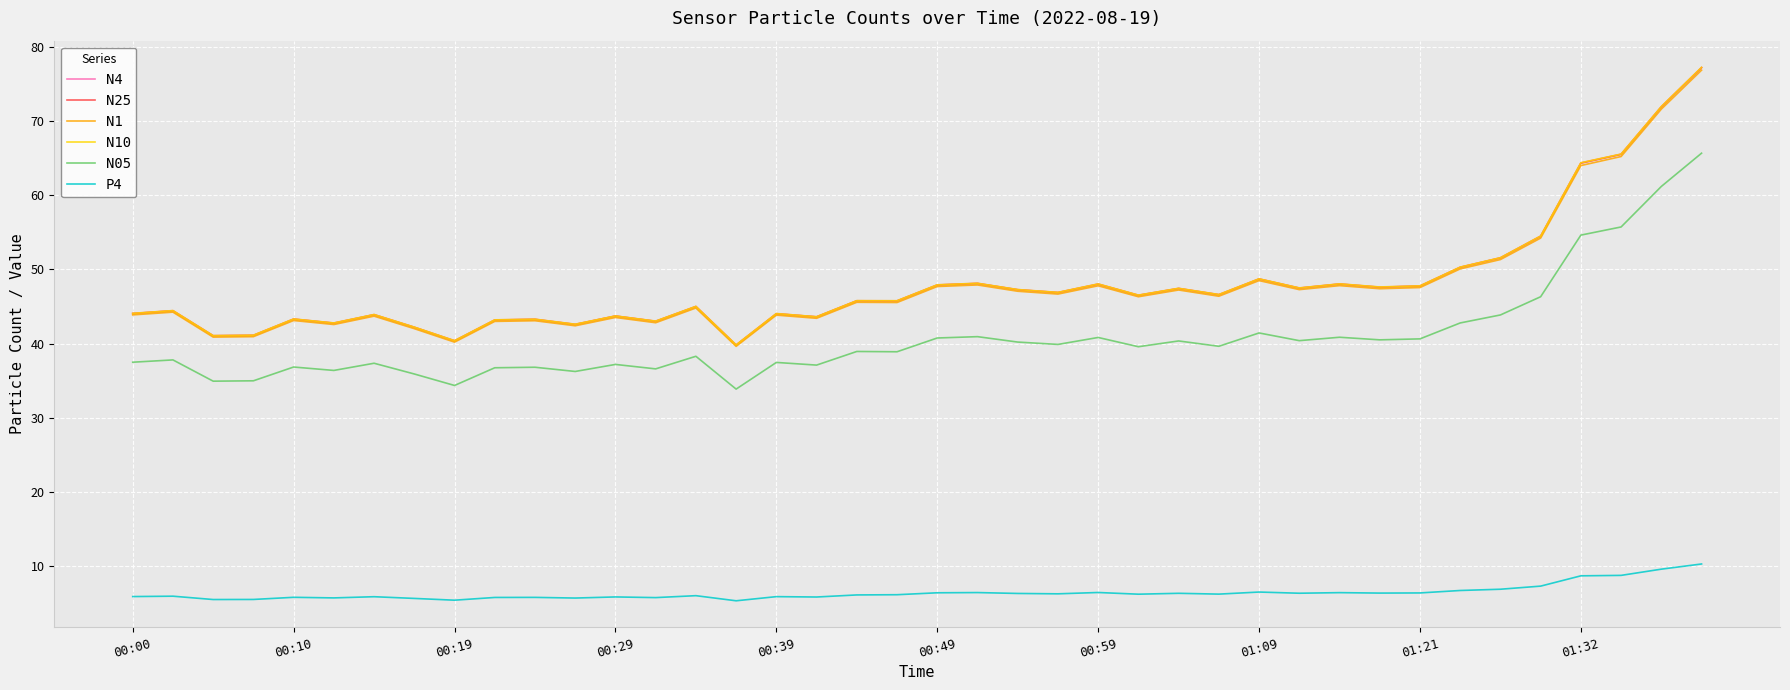

True or false: N05 and N4 cross at least once.

False